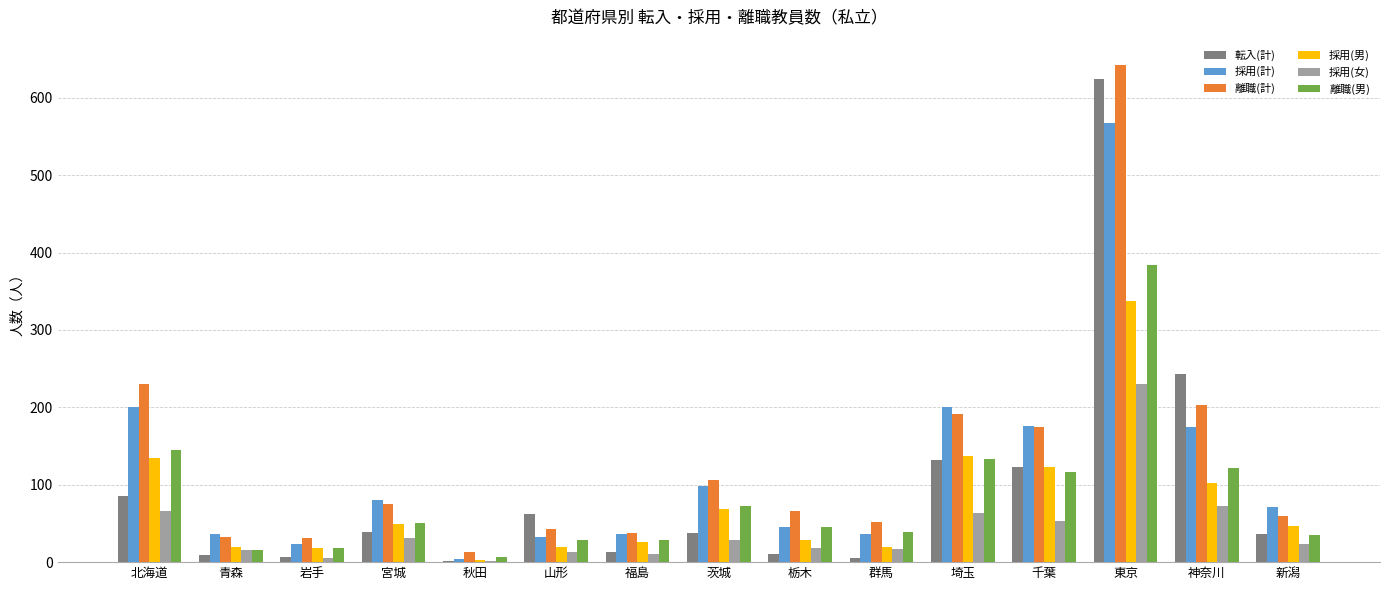

How many categories are shown in the chart?

15